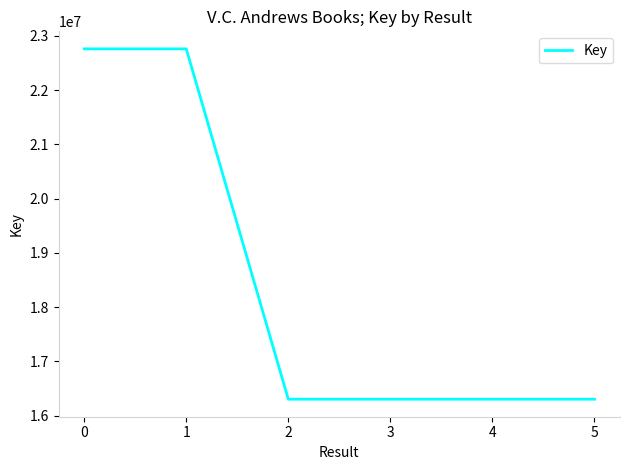

What is the difference between the maximum and second lowest values?

6458888